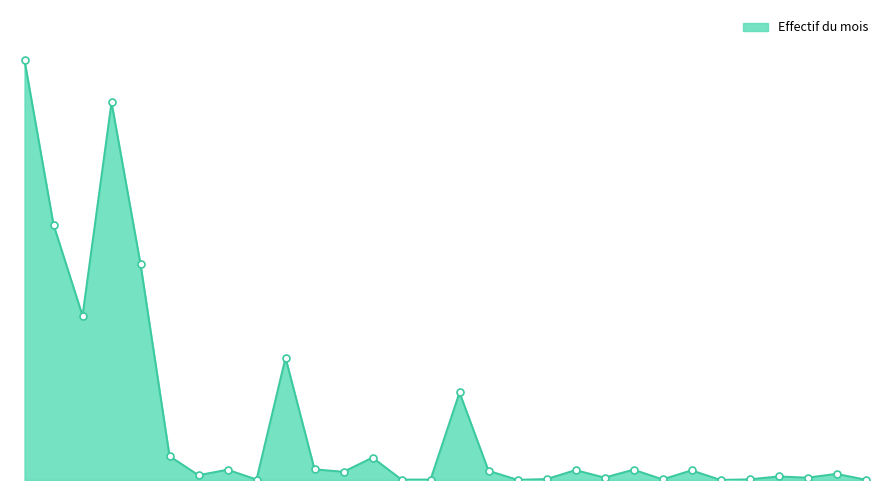

List the labels in order of value, smallest first.

Estonie, Bélarus, Irlande, Océanie, Albanie, AELE, Danemark, Finlande, Belgique, Grèce, Bulgarie, France, UE-2, Hongrie, Amérique, Autriche, Espagne, Bosnie et Herzégovine, UE-Croatie, Croatie, Afrique, Asie, UE-8, Allemagne, Autres pays de l'Europe, Etats tiers, UE-17, UE-28/AELE, Europe, Total général